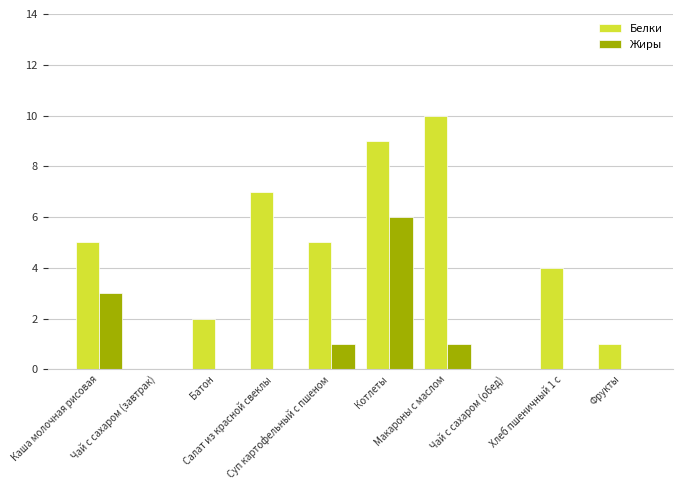

Reading right to left, what are all the values shown in this chart?

Белки: Фрукты=1	Хлеб пшеничный 1 с=4	Чай с сахаром (обед)=0	Макароны с маслом=10	Котлеты=9	Суп картофельный с пшеном=5	Салат из красной свеклы=7	Батон=2	Чай с сахаром (завтрак)=0	Каша молочная рисовая=5
Жиры: Фрукты=0	Хлеб пшеничный 1 с=0	Чай с сахаром (обед)=0	Макароны с маслом=1	Котлеты=6	Суп картофельный с пшеном=1	Салат из красной свеклы=0	Батон=0	Чай с сахаром (завтрак)=0	Каша молочная рисовая=3